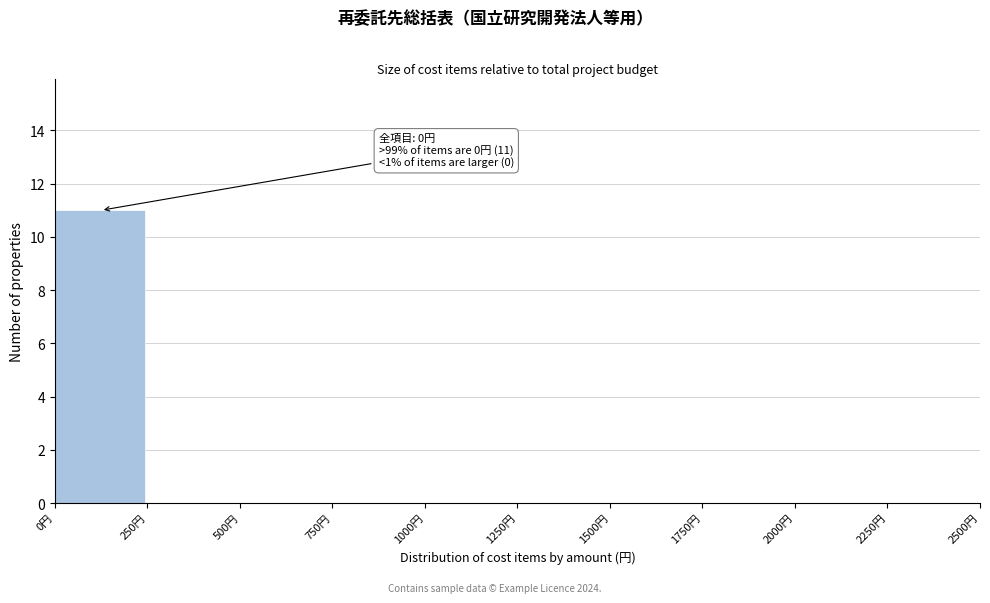

Which range on the x-axis has the tallest bar?

0 to 250